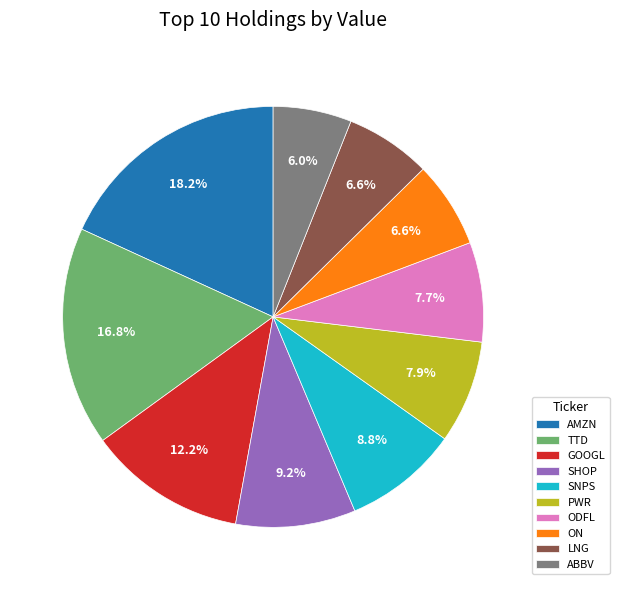

Does SHOP represent more than half of the total?

No